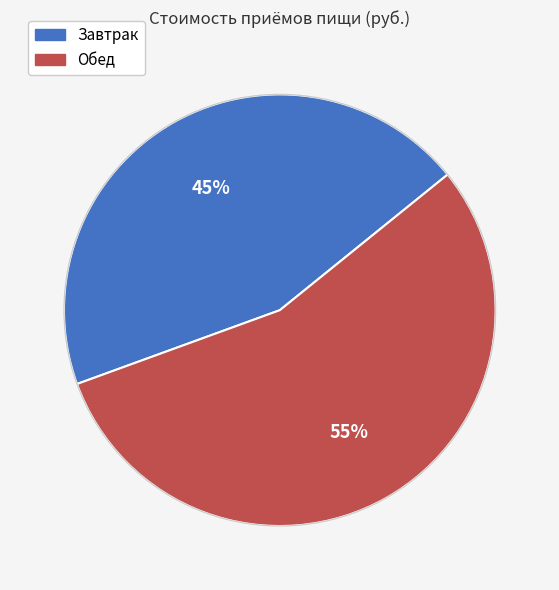

True or false: Обед accounts for 55% of the total.

True